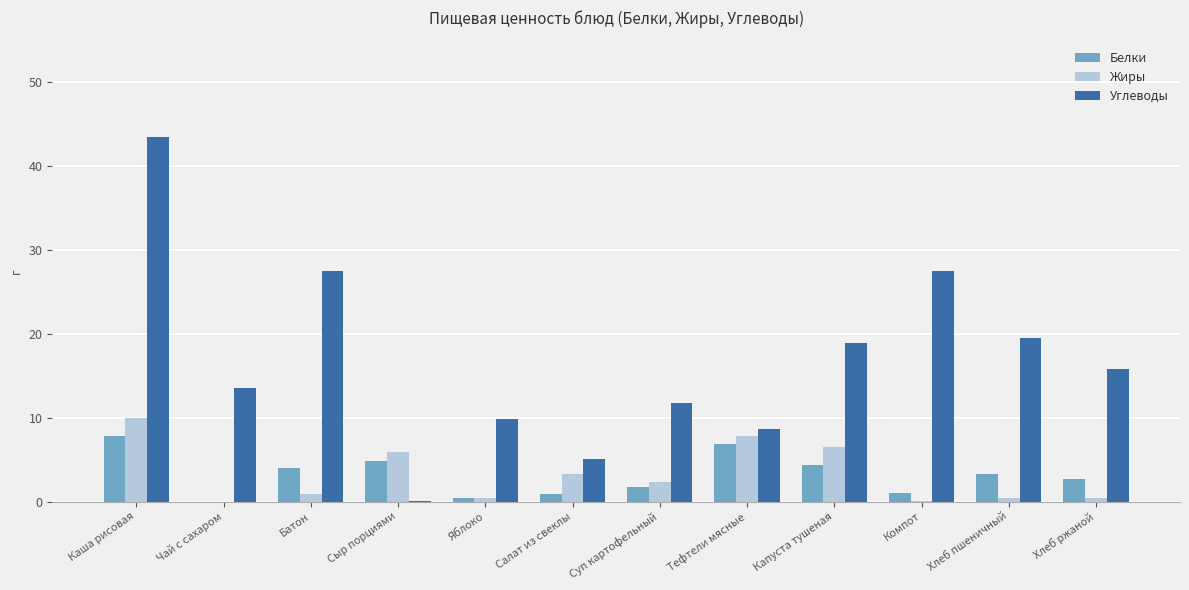

What is the maximum value for Белки?

7.8